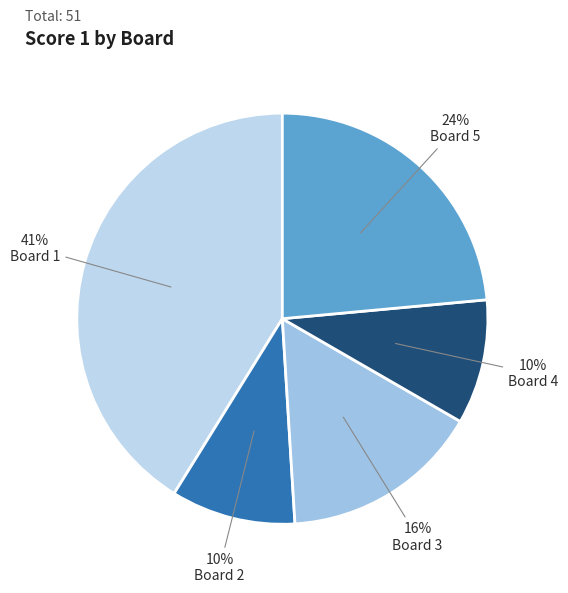

Which slice is the smallest?

Board 2